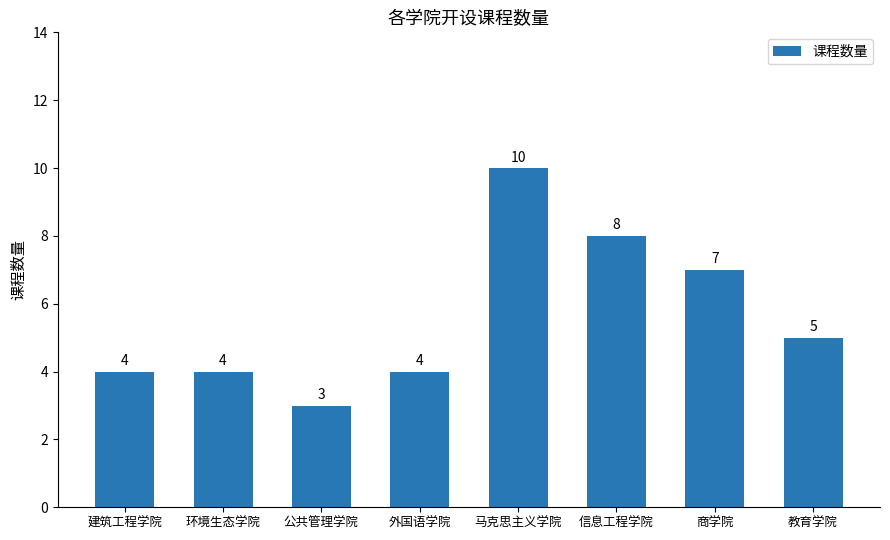

What is the maximum value shown in the chart?

10